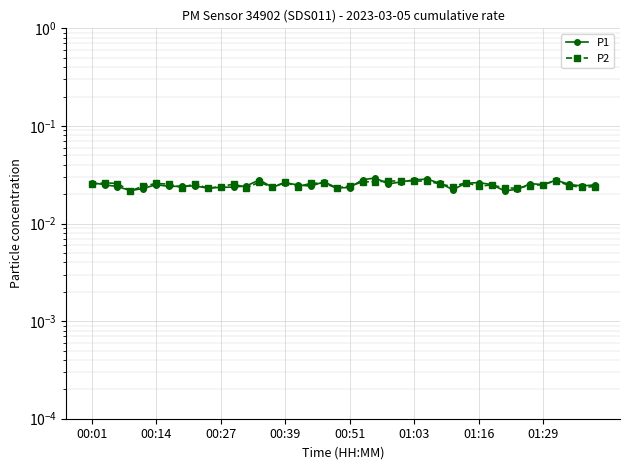

What is the total value across all series at 00:14?

0.1